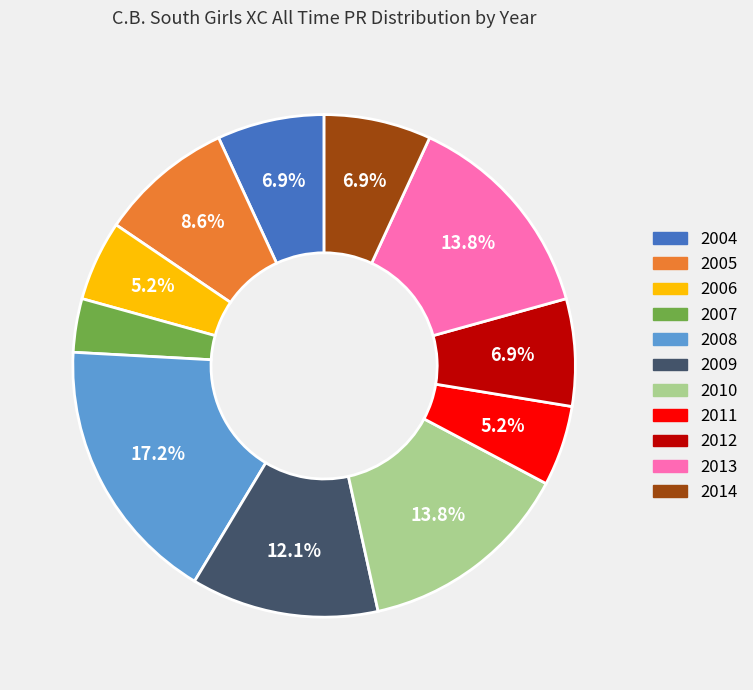

To the nearest percent, what percentage of the pie is 2008?

17%